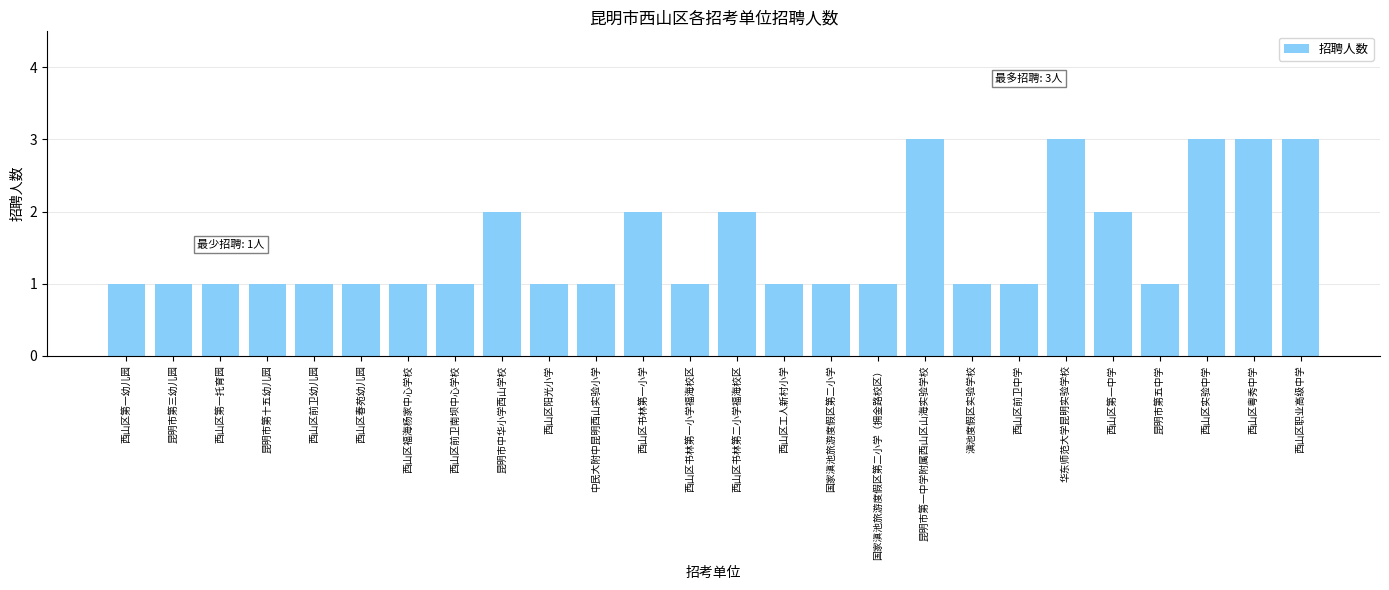

What is the greatest value displayed?

3